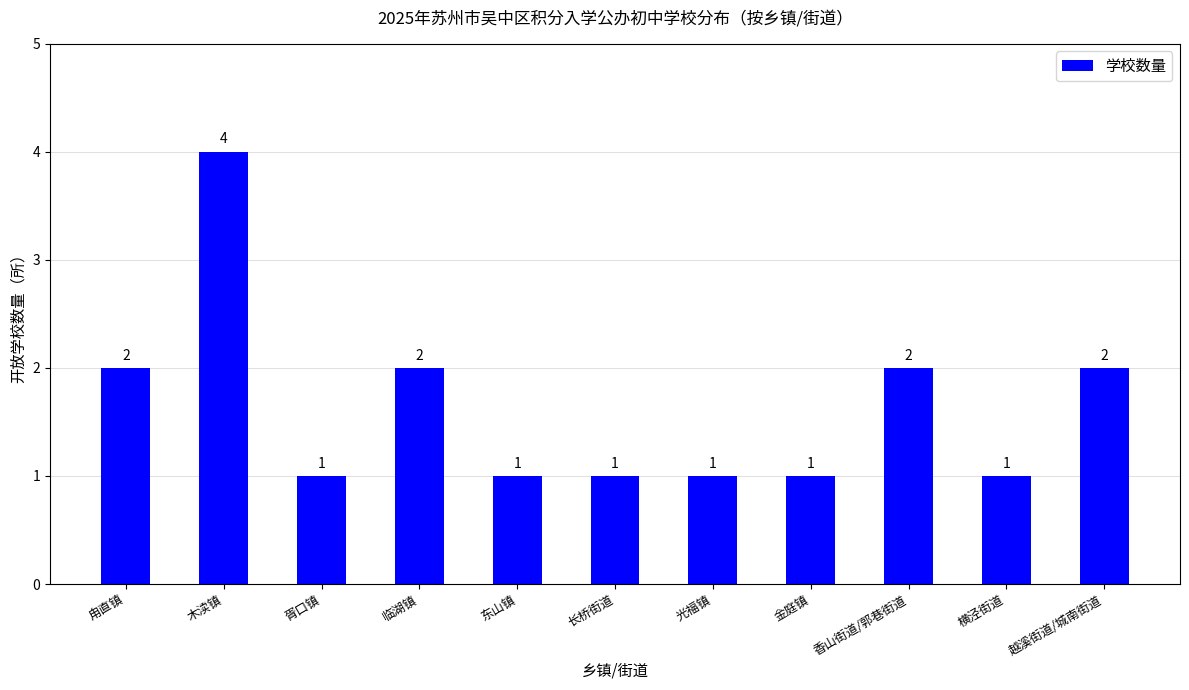

What is the difference between the values at 香山街道/郭巷街道 and 东山镇?

1